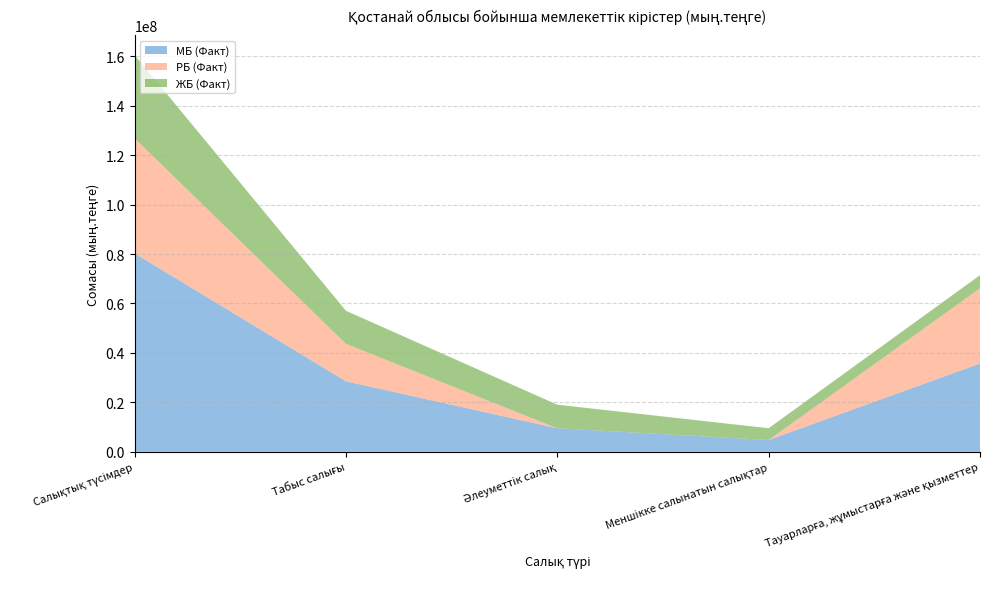

Reading left to right, transcribe all the data shown in this chart.

МБ (Факт): Салықтық түсімдер=80270678	Табыс салығы=28527487	Әлеуметтiк салық=9529593	Меншiкке салынатын салықтар=4772388	Тауарларға, жұмыстарға және қызметтер=35728801
РБ (Факт): Салықтық түсімдер=46535482	Табыс салығы=15148444	Әлеуметтiк салық=0	Меншiкке салынатын салықтар=0	Тауарларға, жұмыстарға және қызметтер=30425571
ЖБ (Факт): Салықтық түсімдер=33735196	Табыс салығы=13379043	Әлеуметтiк салық=9529593	Меншiкке салынатын салықтар=4772388	Тауарларға, жұмыстарға және қызметтер=5303231